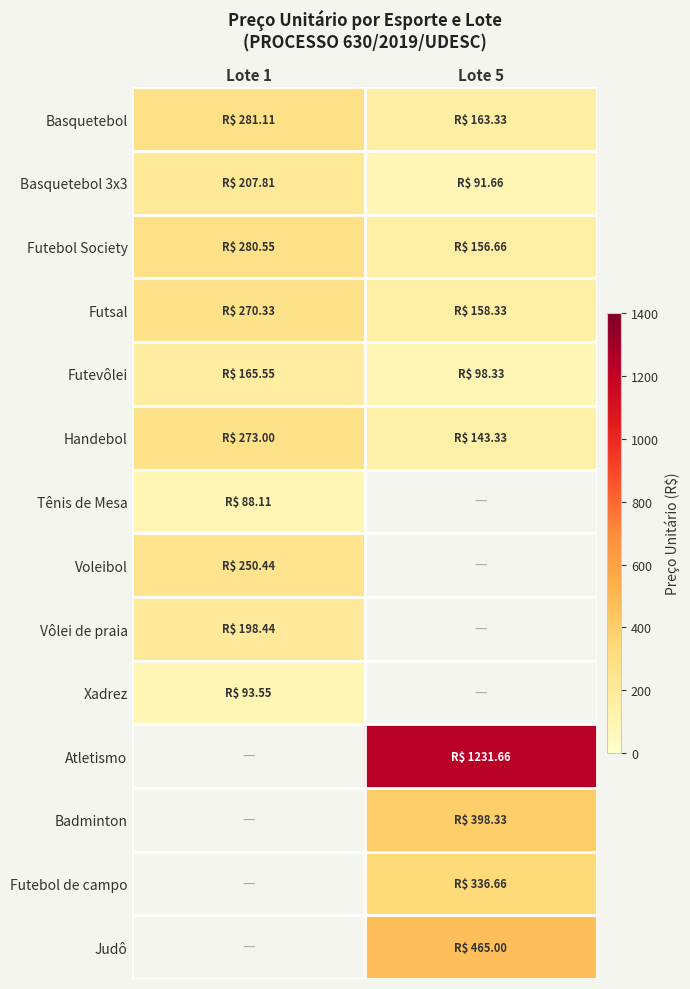

Where is Handebol nearest to the value 208?

Lote 5